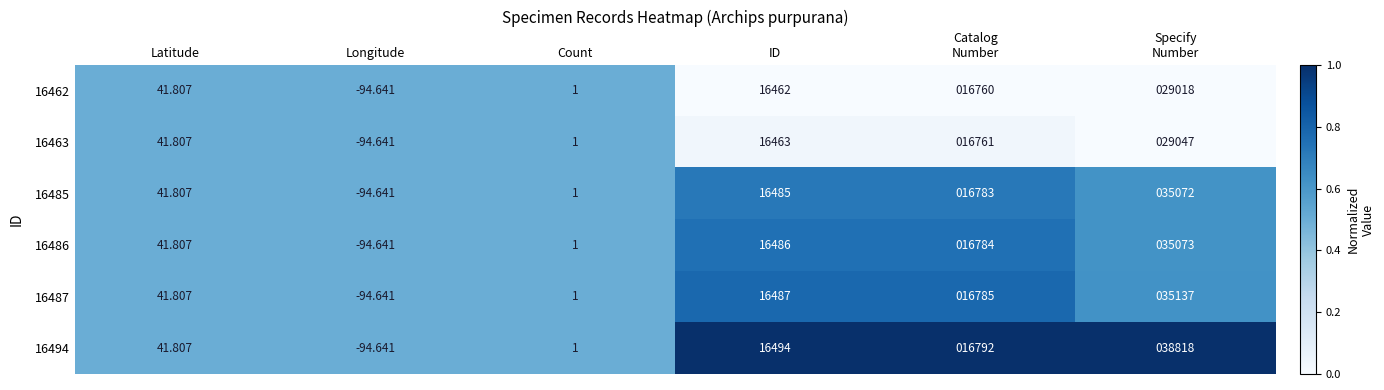

At which category does the chart reach its minimum across all series?

Longitude